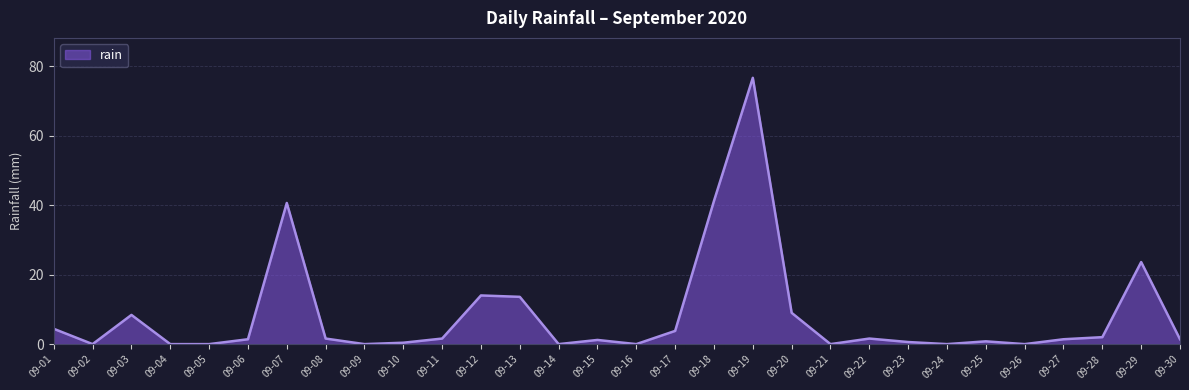

What is the difference between the maximum and minimum values?

76.6